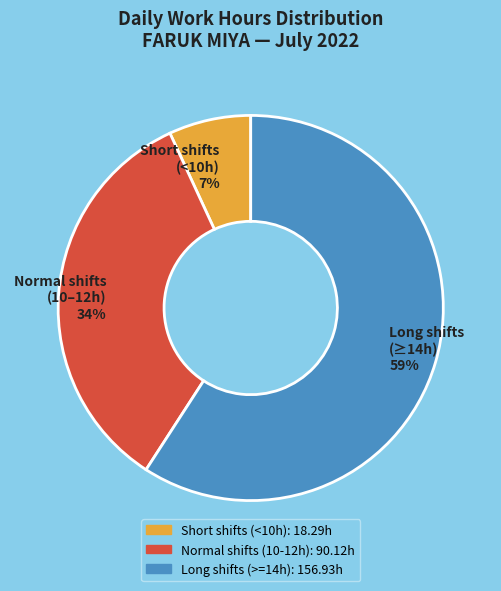

To the nearest percent, what is the average slice percentage?

33%